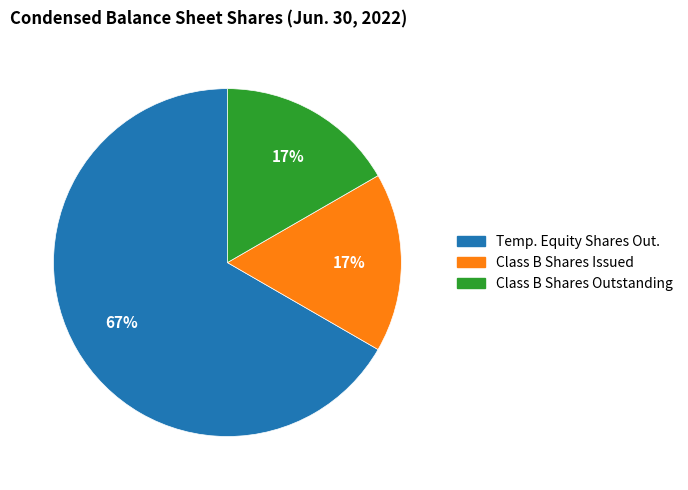

Is there a majority slice in this chart?

Yes